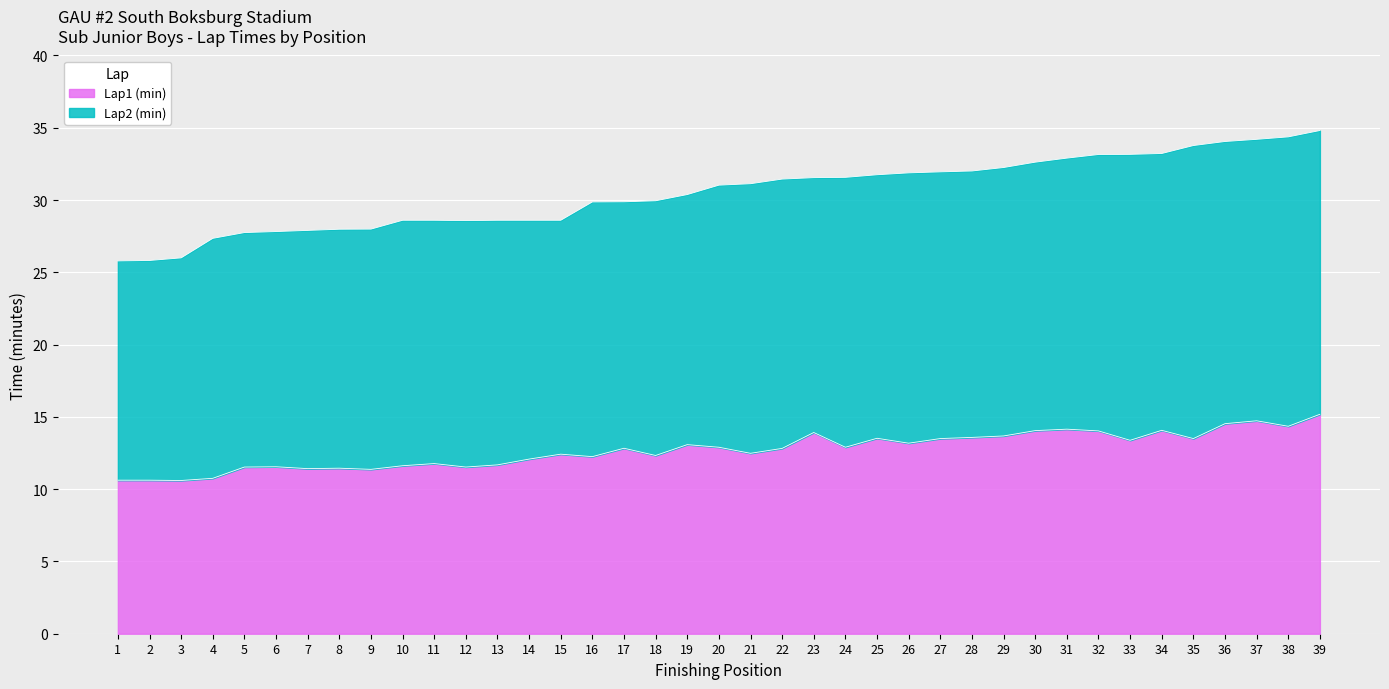

Count the number of values greater than 12.

26